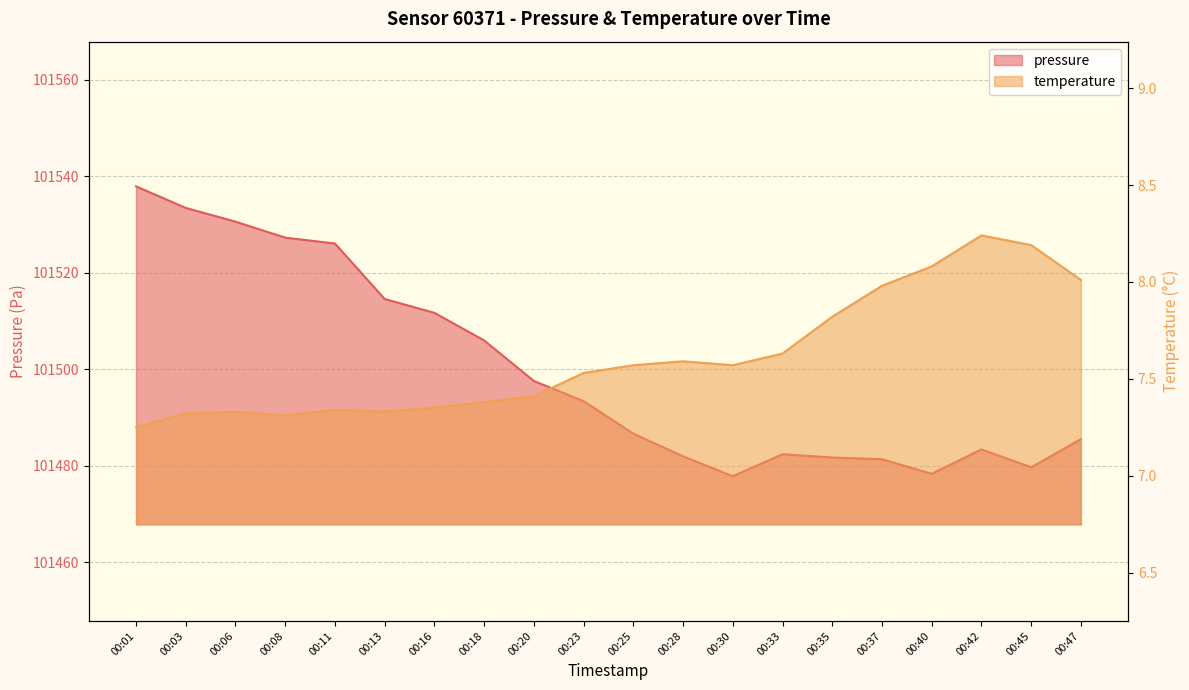

What is the value of the temperature point at the 18th from the left?

8.2